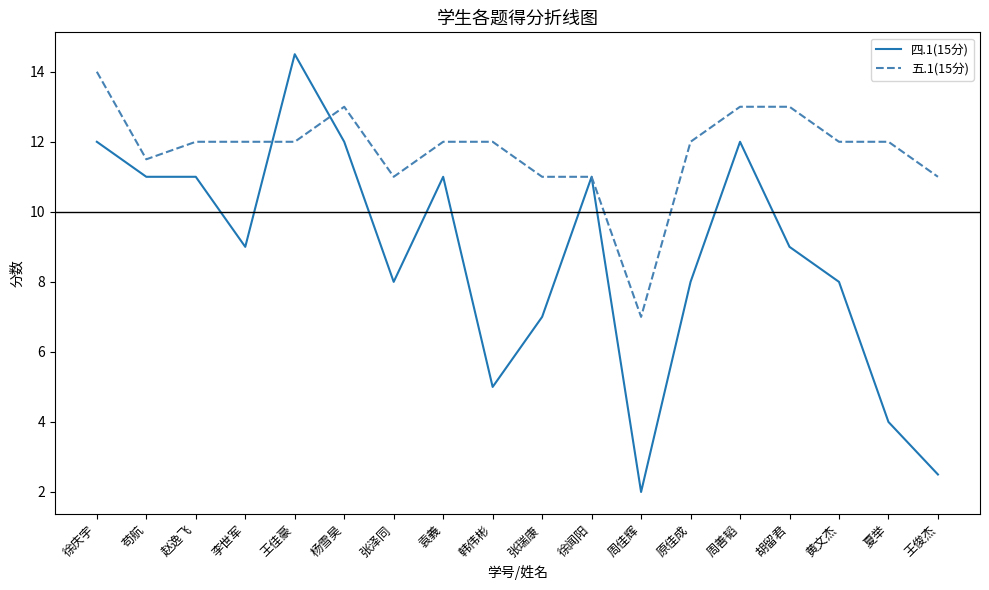

Which series changed the most between 徐庆宇 and 李世军?

四.1(15分)